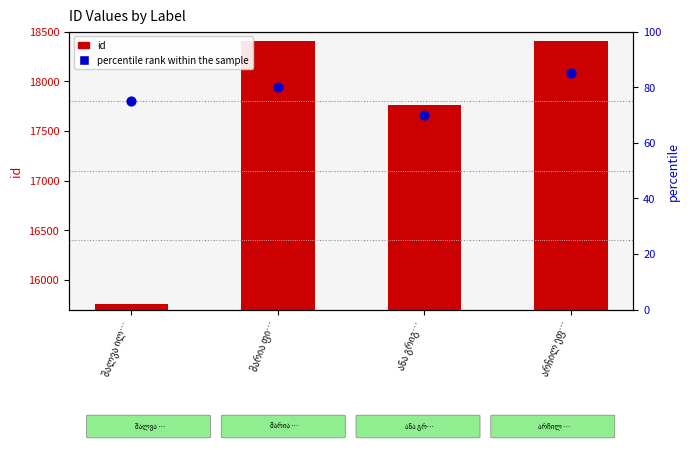

What is the total value across all series at ანა გრიგ…?

17834